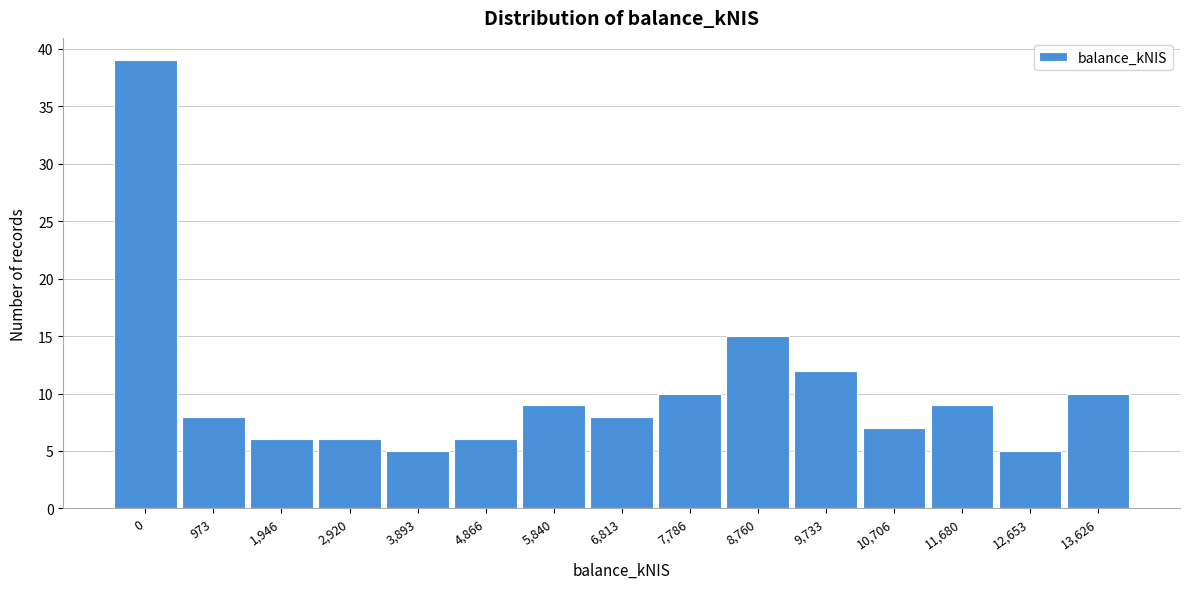

Reading left to right, what are all the values shown in this chart?

0=39	973=8	1,946=6	2,920=6	3,893=5	4,866=6	5,840=9	6,813=8	7,786=10	8,760=15	9,733=12	10,706=7	11,680=9	12,653=5	13,626=10